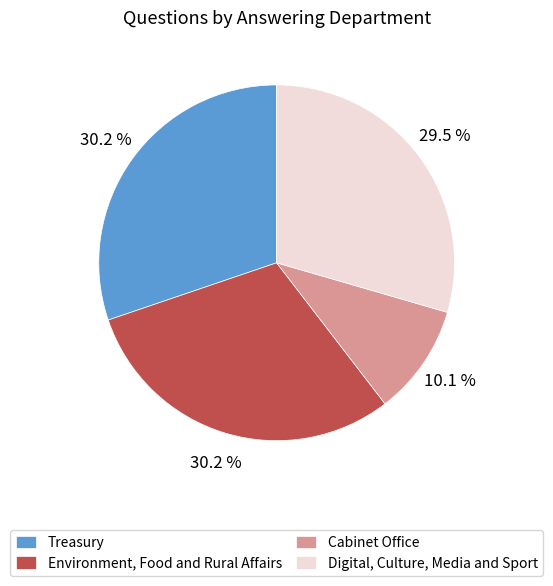

To the nearest percent, what portion does Treasury represent?

30%